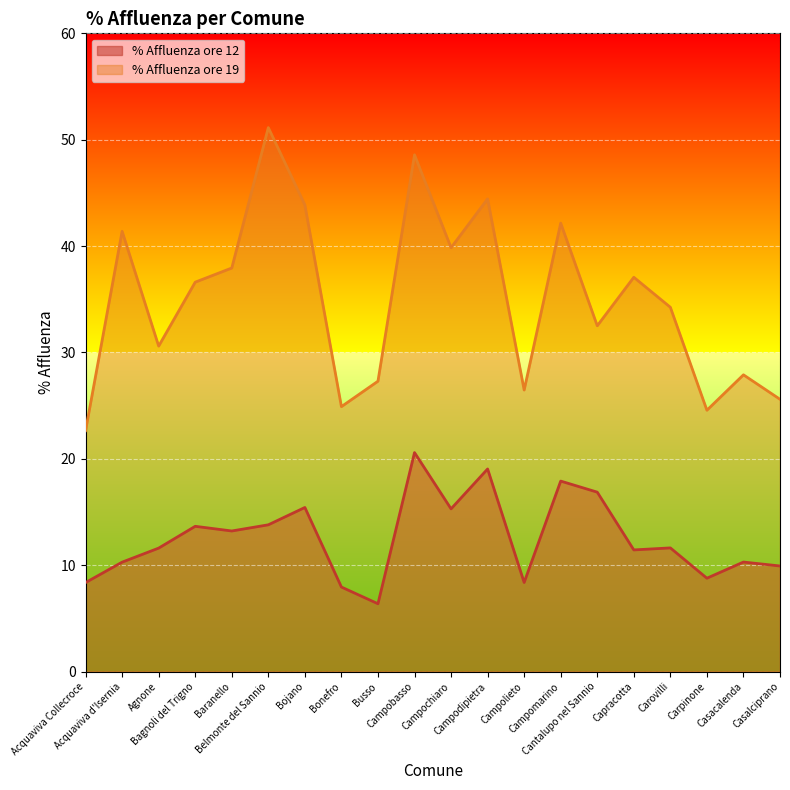

At which category is the sum across all series the highest?

Campobasso